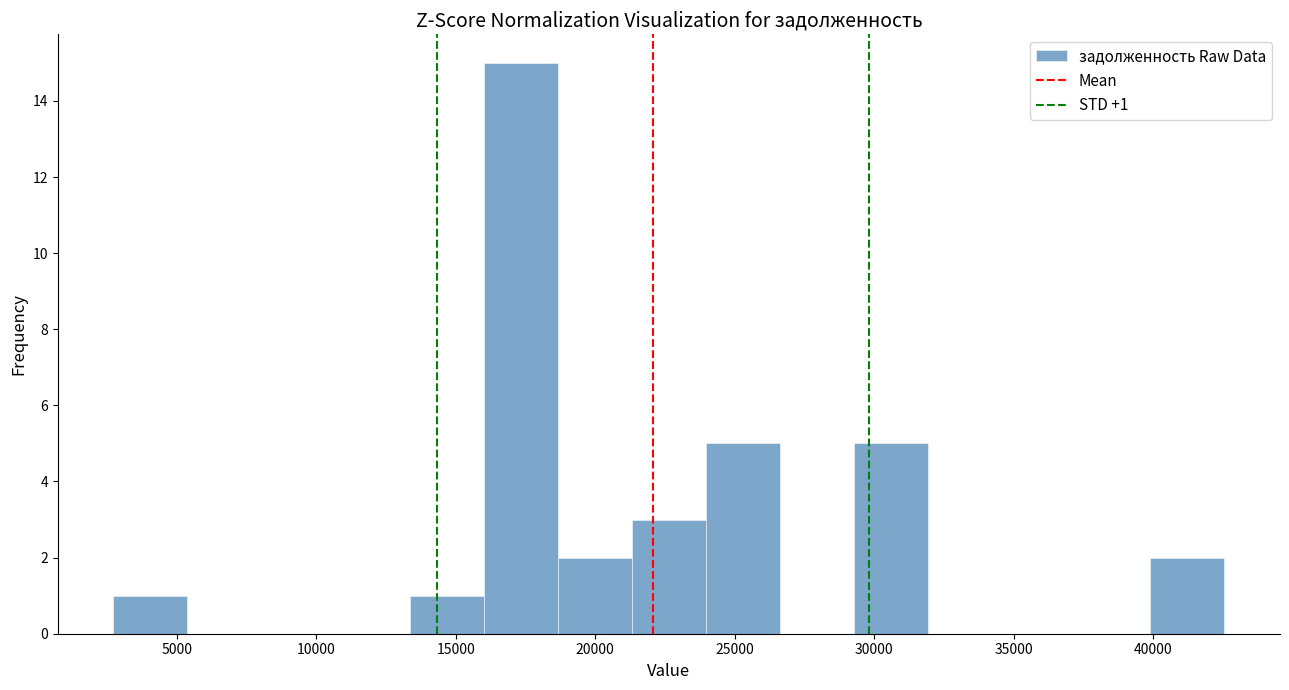

Over which range of the x-axis is the bar tallest?

16000 to 18500